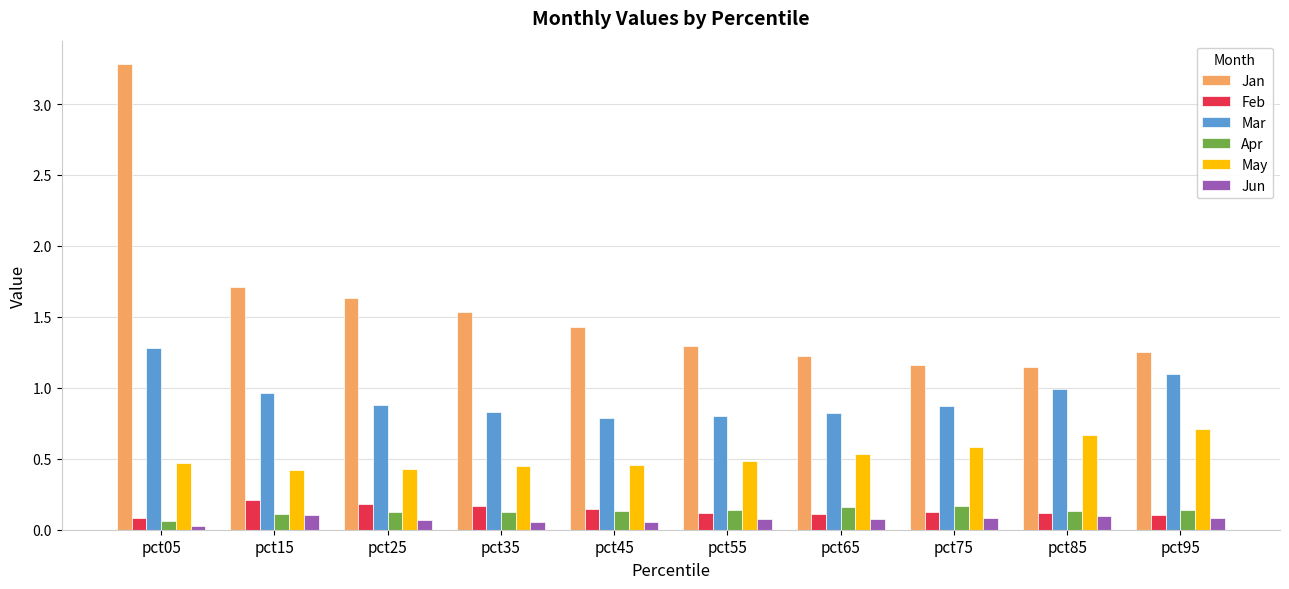

How many groups of bars are there?

10